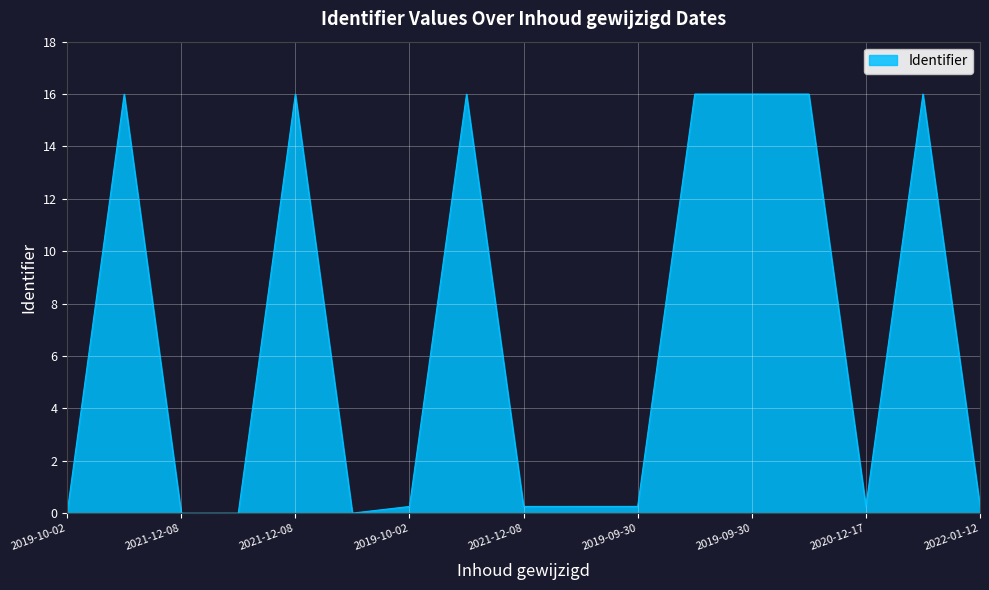

What is the maximum value shown in the chart?

16.0